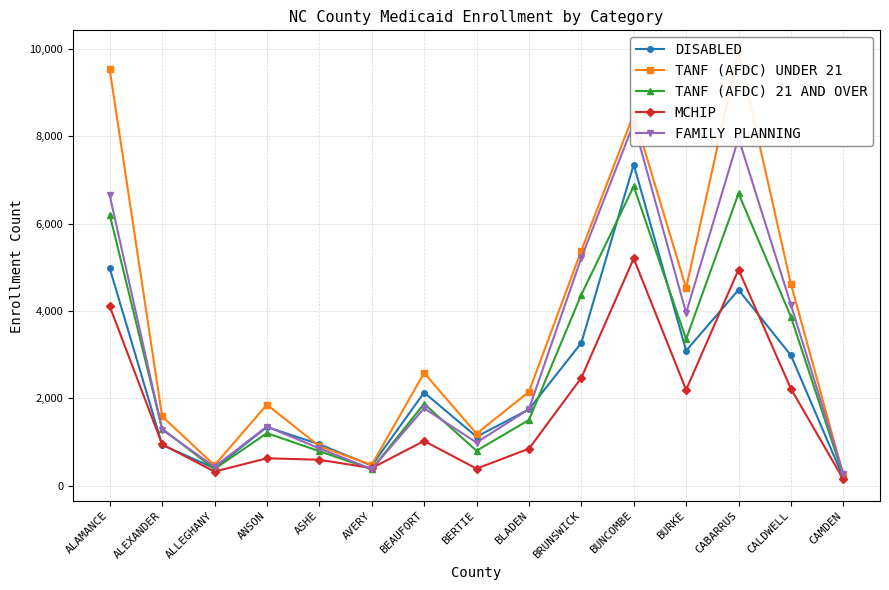

Reading left to right, what are all the values shown in this chart?

DISABLED: ALAMANCE=4982	ALEXANDER=931	ALLEGHANY=394	ANSON=1341	ASHE=945	AVERY=455	BEAUFORT=2131	BERTIE=1118	BLADEN=1745	BRUNSWICK=3268	BUNCOMBE=7357	BURKE=3091	CABARRUS=4484	CALDWELL=2984	CAMDEN=178
TANF (AFDC) UNDER 21: ALAMANCE=9537	ALEXANDER=1585	ALLEGHANY=463	ANSON=1853	ASHE=902	AVERY=472	BEAUFORT=2580	BERTIE=1188	BLADEN=2147	BRUNSWICK=5384	BUNCOMBE=8516	BURKE=4525	CABARRUS=9942	CALDWELL=4619	CAMDEN=240
TANF (AFDC) 21 AND OVER: ALAMANCE=6207	ALEXANDER=1301	ALLEGHANY=379	ANSON=1200	ASHE=787	AVERY=373	BEAUFORT=1873	BERTIE=797	BLADEN=1501	BRUNSWICK=4375	BUNCOMBE=6855	BURKE=3356	CABARRUS=6694	CALDWELL=3868	CAMDEN=221
MCHIP: ALAMANCE=4108	ALEXANDER=945	ALLEGHANY=319	ANSON=624	ASHE=590	AVERY=399	BEAUFORT=1021	BERTIE=387	BLADEN=843	BRUNSWICK=2466	BUNCOMBE=5203	BURKE=2192	CABARRUS=4949	CALDWELL=2218	CAMDEN=142
FAMILY PLANNING: ALAMANCE=6650	ALEXANDER=1282	ALLEGHANY=428	ANSON=1352	ASHE=851	AVERY=377	BEAUFORT=1770	BERTIE=984	BLADEN=1750	BRUNSWICK=5217	BUNCOMBE=8298	BURKE=3957	CABARRUS=7961	CALDWELL=4144	CAMDEN=267